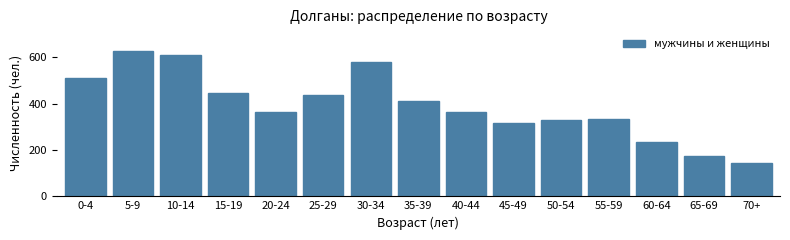

Reading right to left, what are all the values shown in this chart?

144	175	234	335	330	317	365	413	577	437	362	444	611	626	511